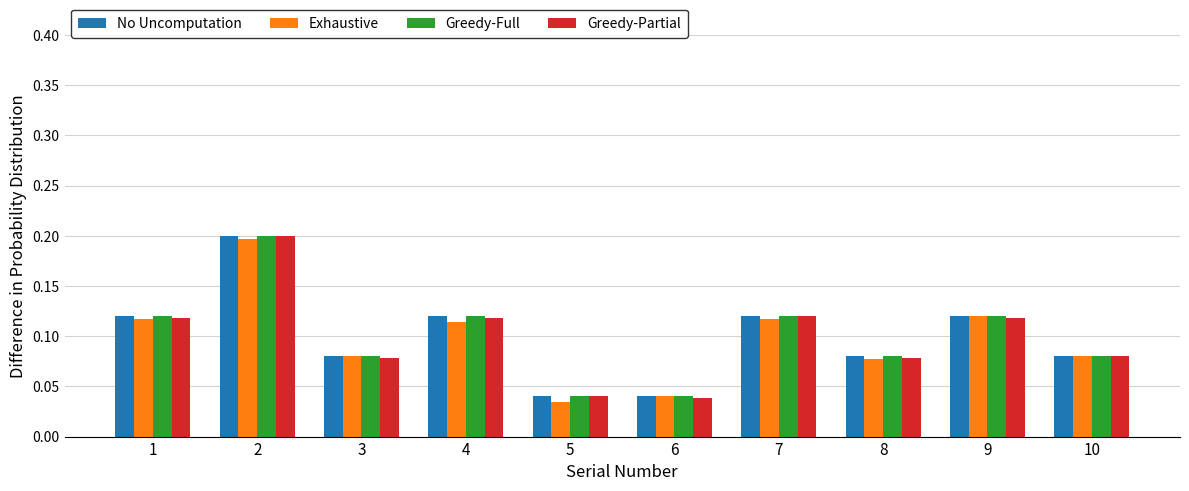

At which category does the chart reach its peak across all series?

2